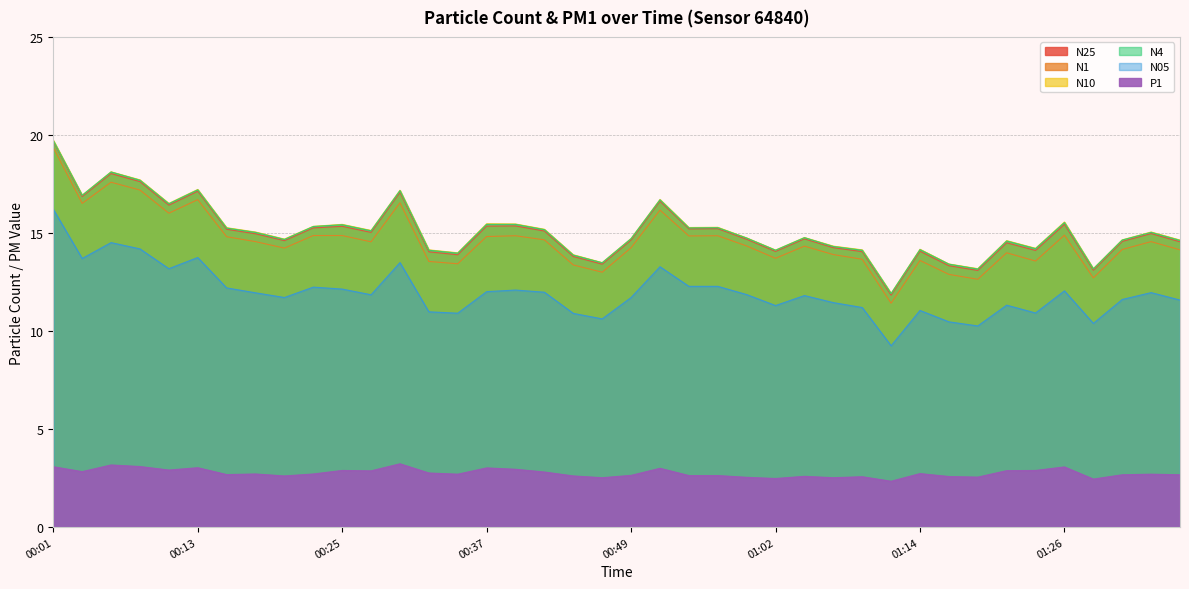

What is the approximate value of N10 at 00:01?

19.7